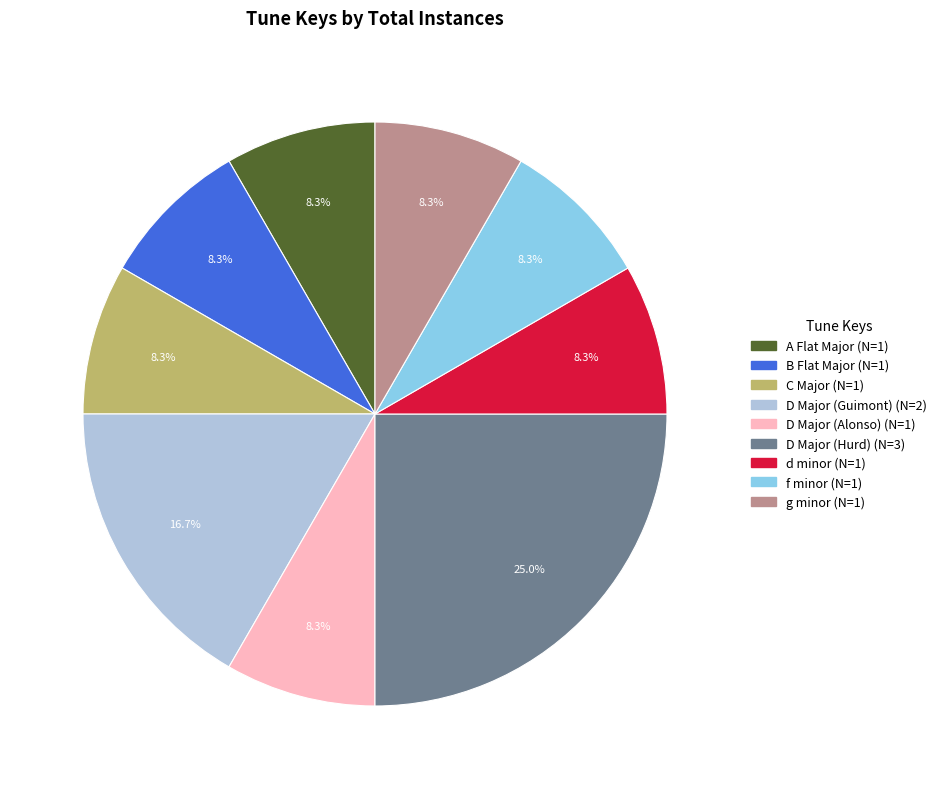

Approximately how many times larger is the value at g minor compared to D Major (Alonso)?

1.0